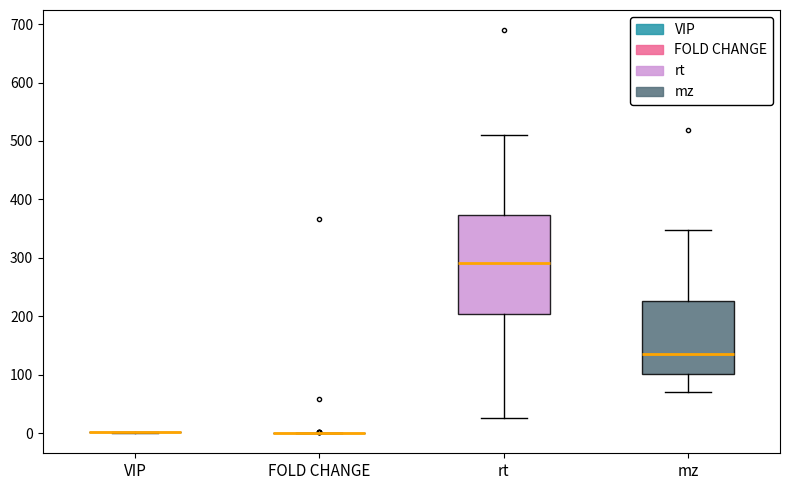

Comparing the boxes themselves (not the whiskers), which one is the tallest?

rt